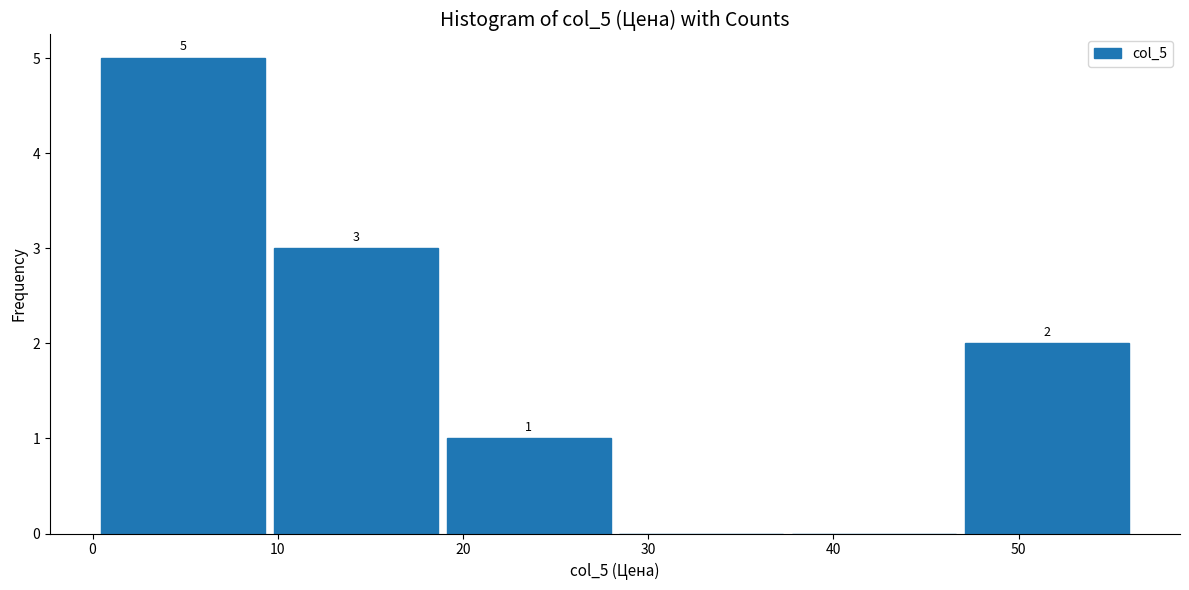

Over which range of the x-axis is the bar tallest?

0 to 10